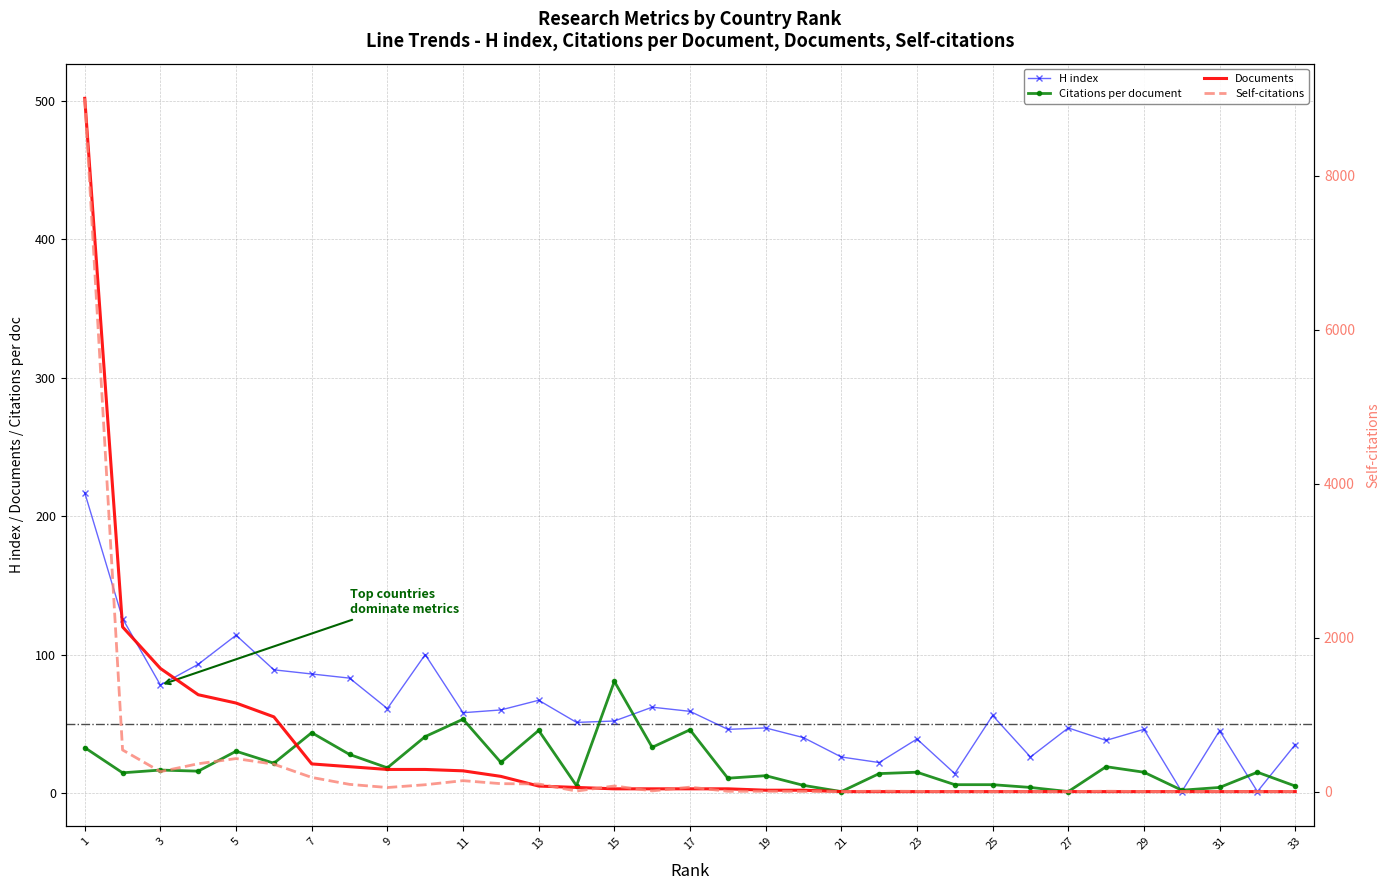

Which series ends up on top after the final intersection of Citations per document and H index?

H index